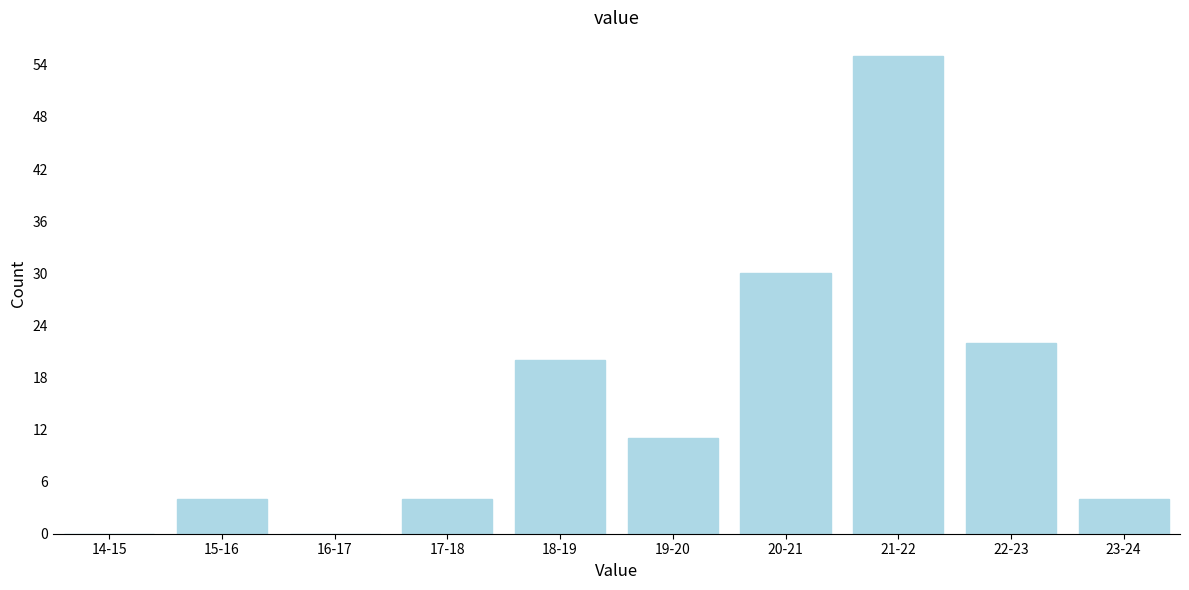

Reading right to left, list all the values displayed in this chart.

23-24=4	22-23=22	21-22=55	20-21=30	19-20=11	18-19=20	17-18=4	16-17=0	15-16=4	14-15=0